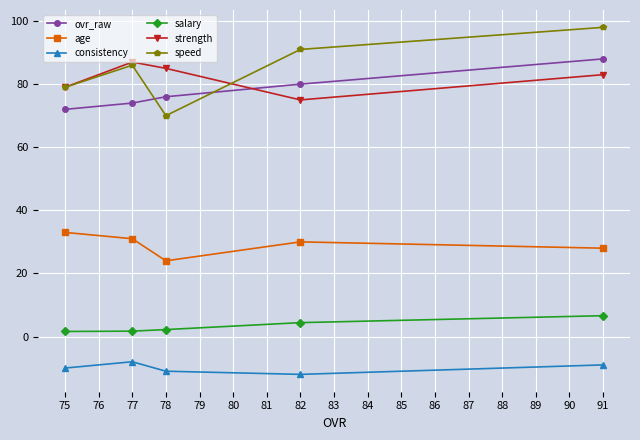

Does the chart display data point markers on the line(s)?

Yes